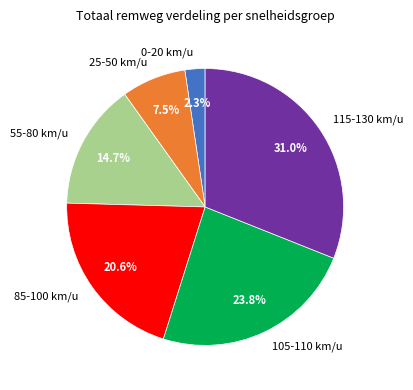

How many segments does this pie chart have?

6